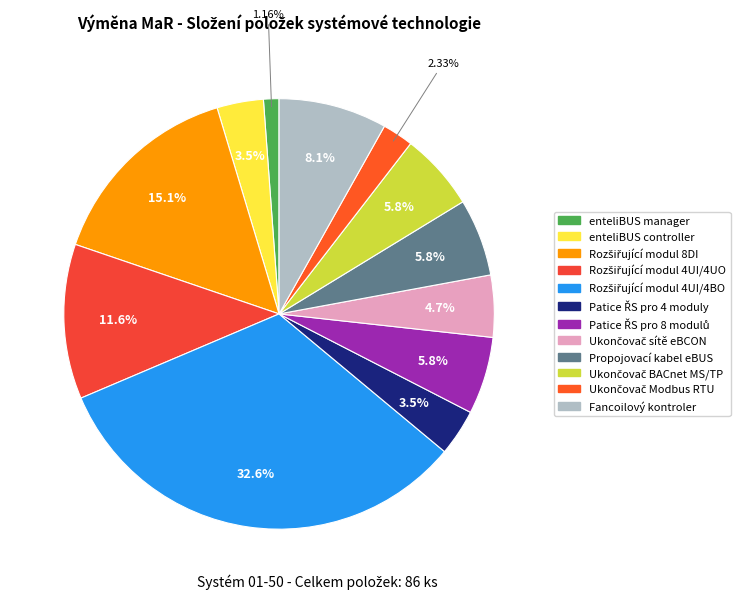

Does Fancoilový kontroler represent more than half of the total?

No